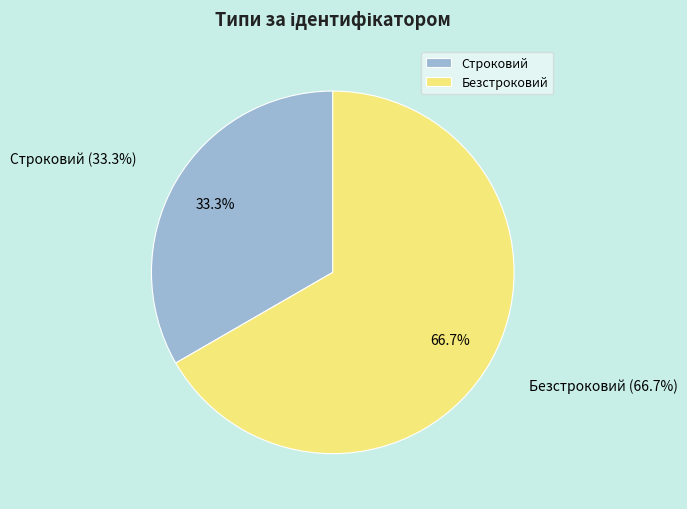

To the nearest percent, what is the average slice percentage?

50%